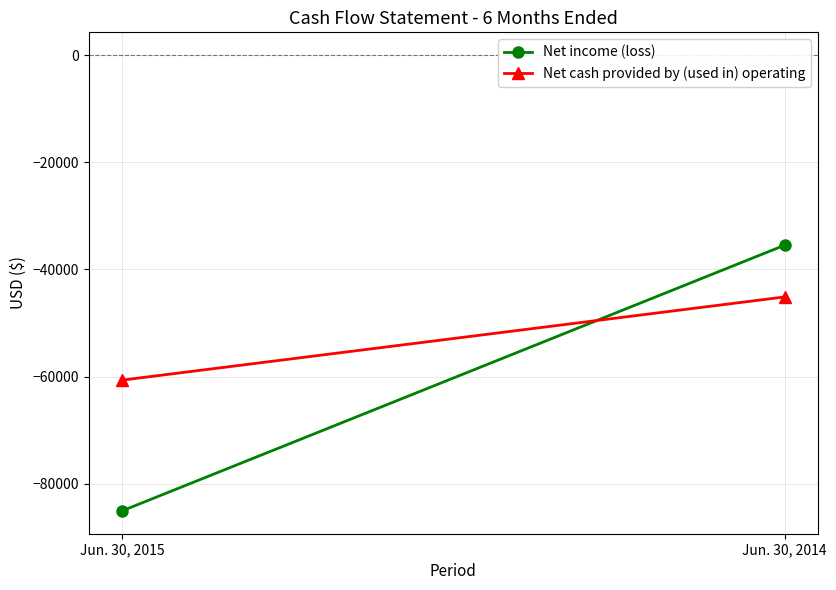

Between Jun. 30, 2015 and Jun. 30, 2014, which is larger?

Jun. 30, 2014